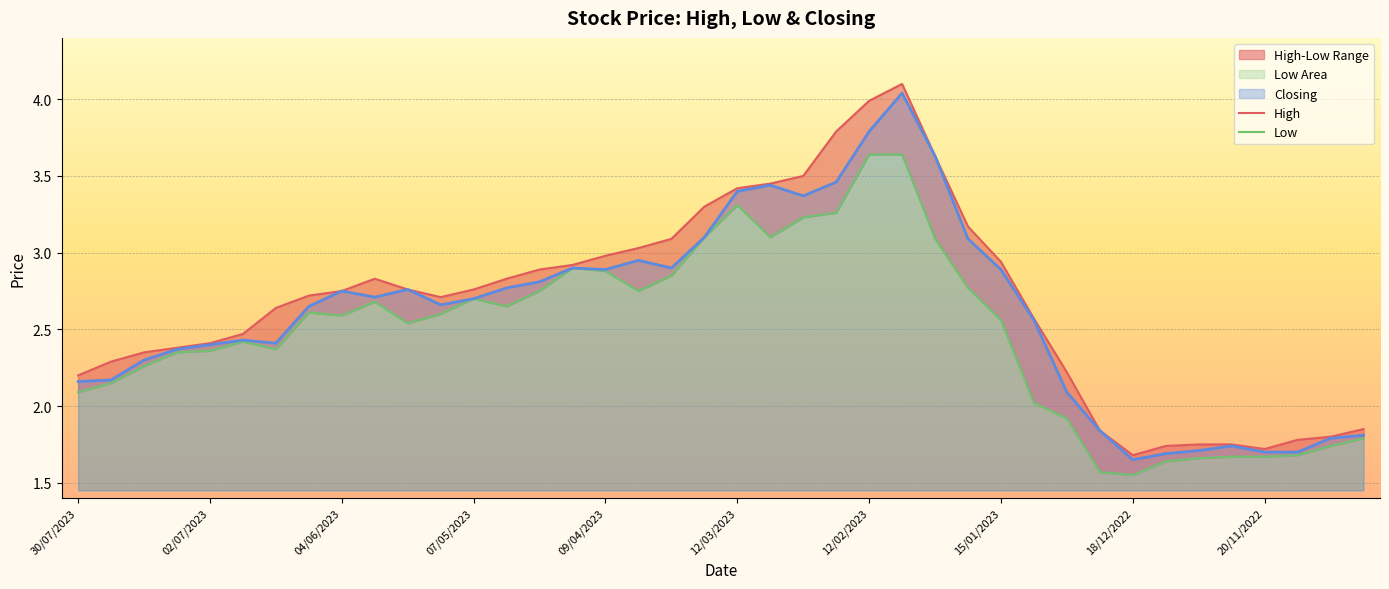

What is the sum of all Low values?

99.1